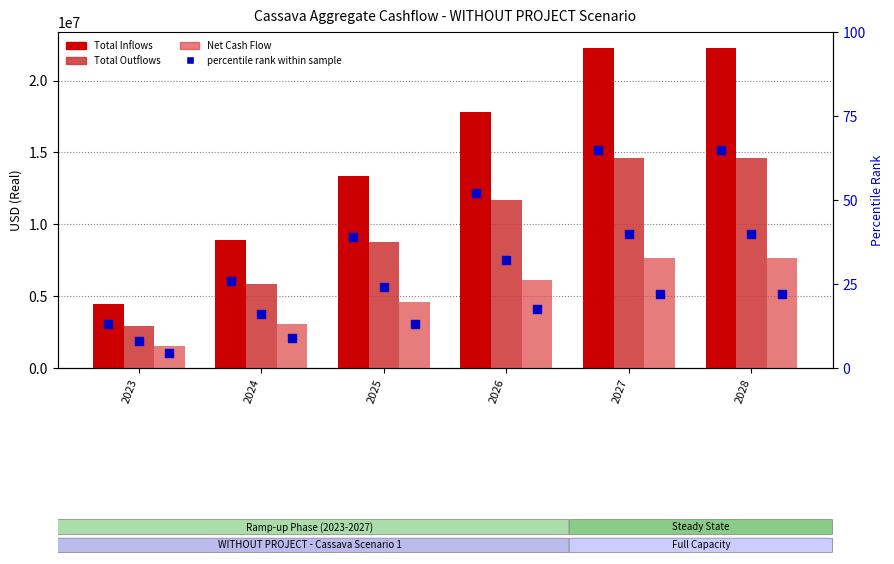

Which series has the widest spread of Y values?

Total Inflows